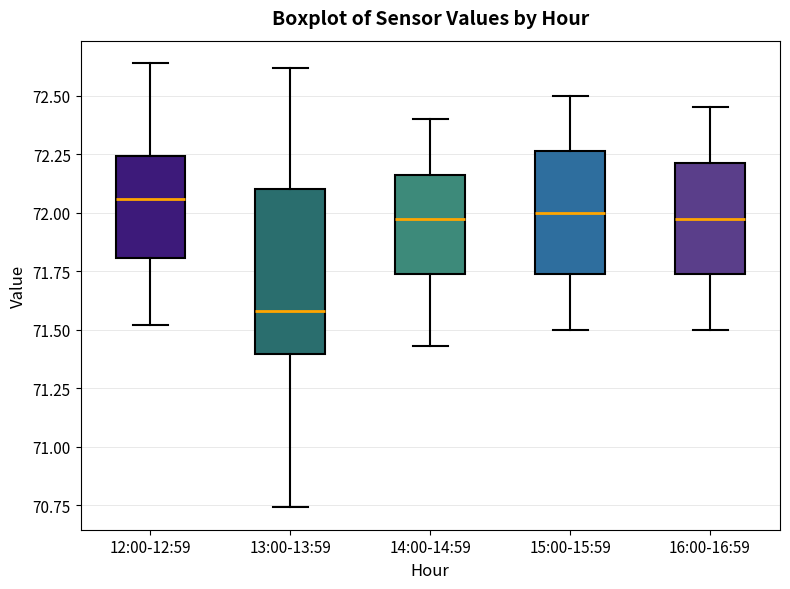

Reading left to right, transcribe this box plot: for each box, give where its median line is, the range the box spans, and where its two whiskers end, as read against the y-axis. The values are not printed on the chart, so give them approximately, as read against the axis.

12:00-12:59: median 72.05, box 71.80 to 72.25, whiskers 71.50 to 72.65
13:00-13:59: median 71.60, box 71.40 to 72.10, whiskers 70.75 to 72.60
14:00-14:59: median 72.00, box 71.75 to 72.15, whiskers 71.45 to 72.40
15:00-15:59: median 72.00, box 71.75 to 72.25, whiskers 71.50 to 72.50
16:00-16:59: median 72.00, box 71.75 to 72.20, whiskers 71.50 to 72.45